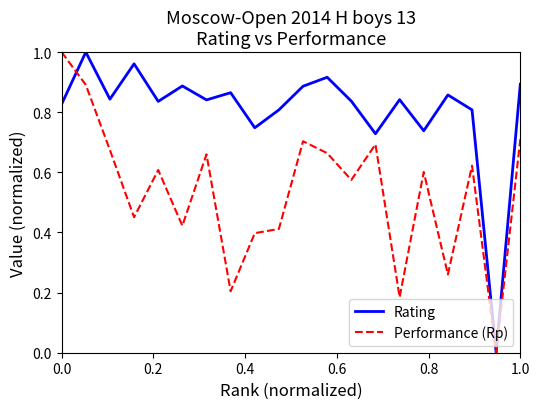

Is this an area chart (filled region under the line)?

No